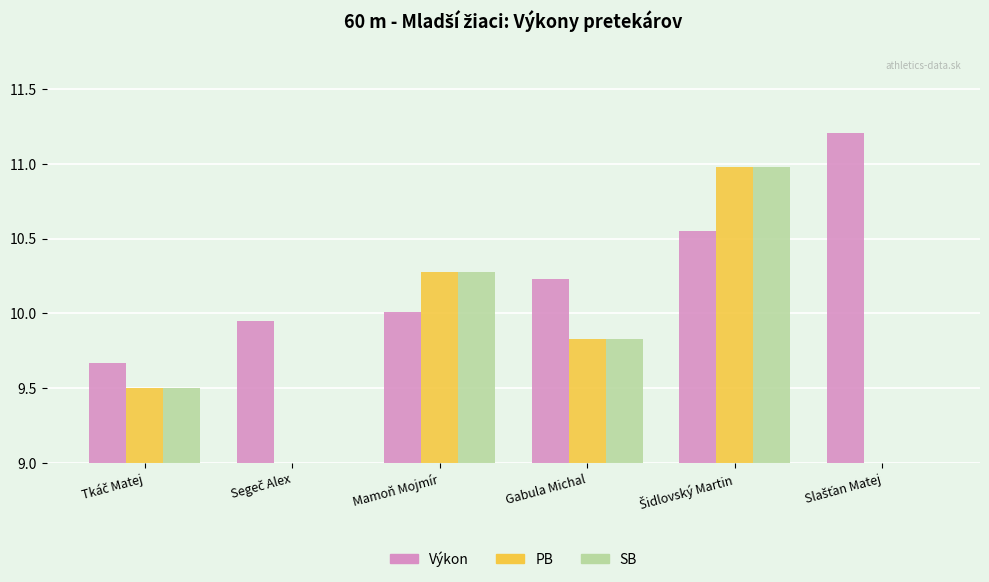

What is the difference between the Výkon values at Tkáč Matej and Segeč Alex?

0.3